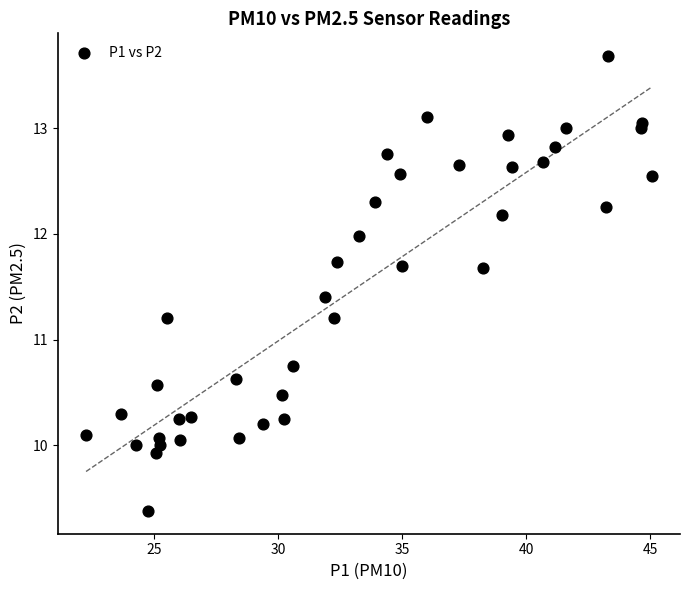

What is the range of X values (max minus min)?

22.8